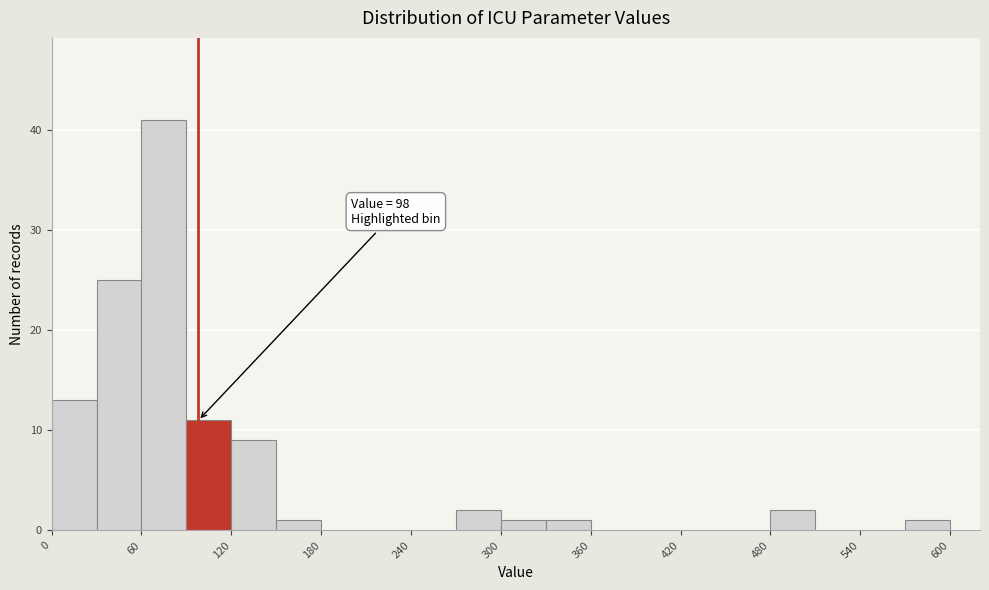

Read against the x-axis, roughly where is the centre of the tallest bar?

80